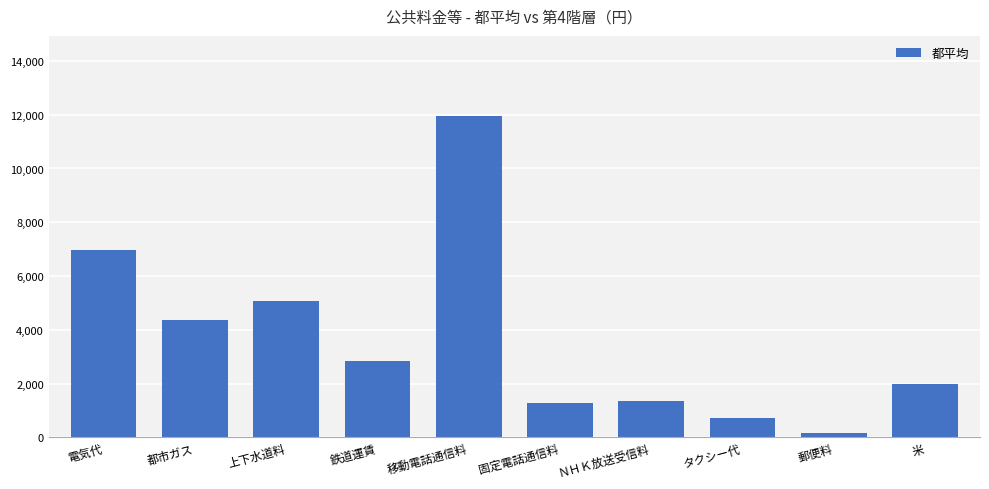

What is the smallest value displayed?

154